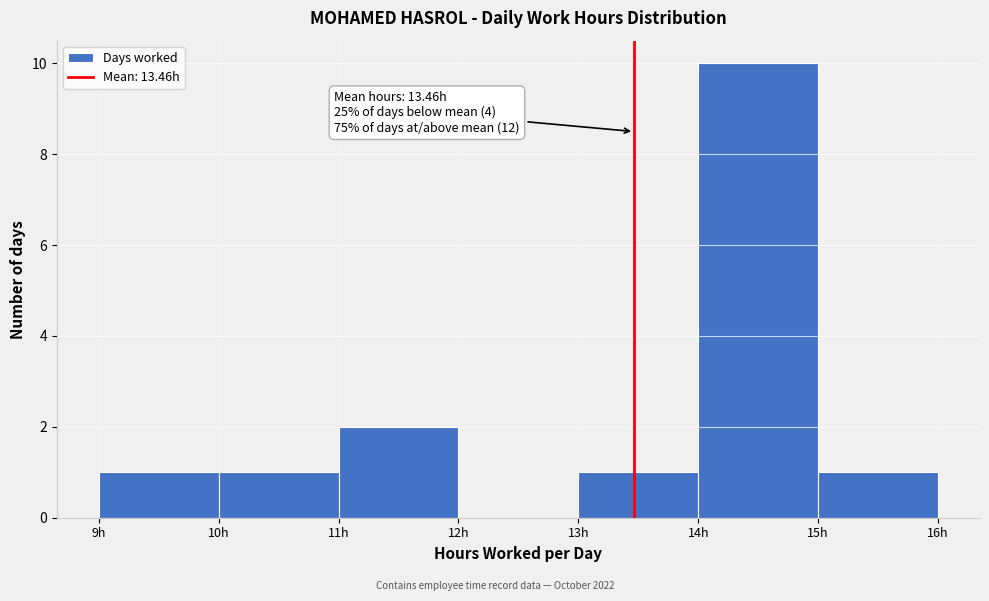

Which range on the x-axis has the tallest bar?

14 to 15